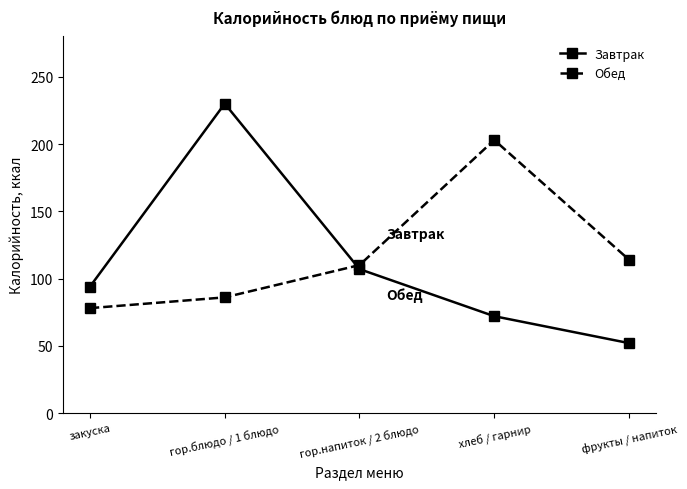

Is the value of Обед at гор.напиток / 2 блюдо greater than the value of Завтрак at закуска?

Yes